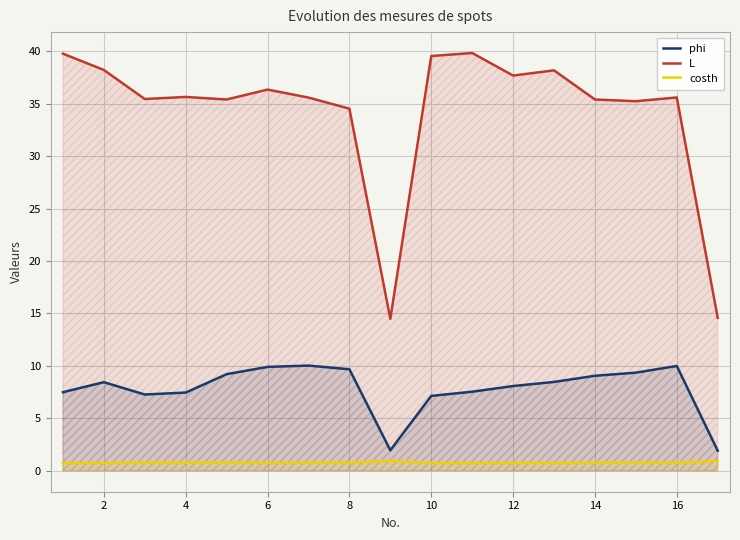

Rank the series at 12 from highest to lowest value.

L, phi, costh